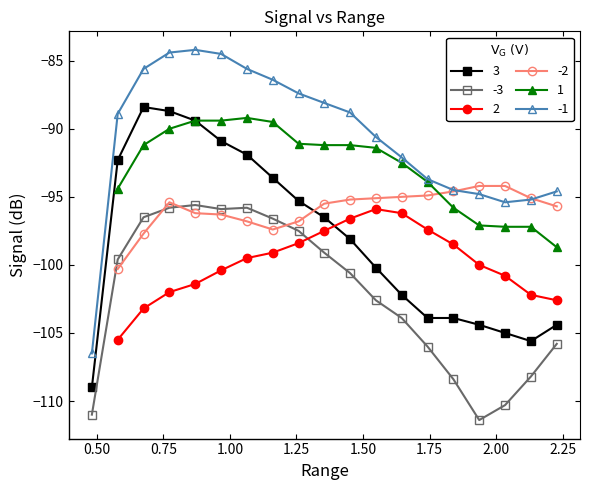

True or false: -3 and -1 cross at least once.

False